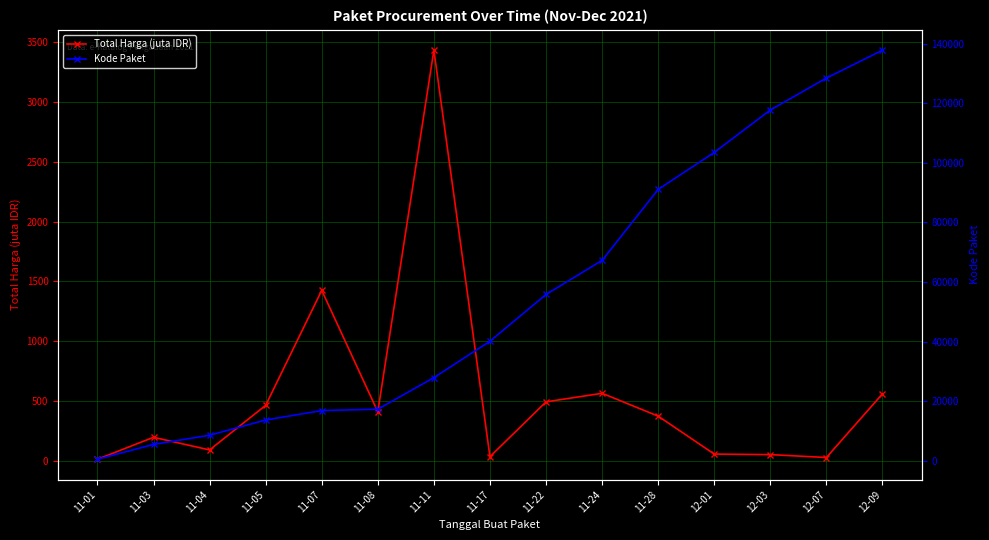

What is the value of the Kode Paket point at the 3rd from the left?

8530.0